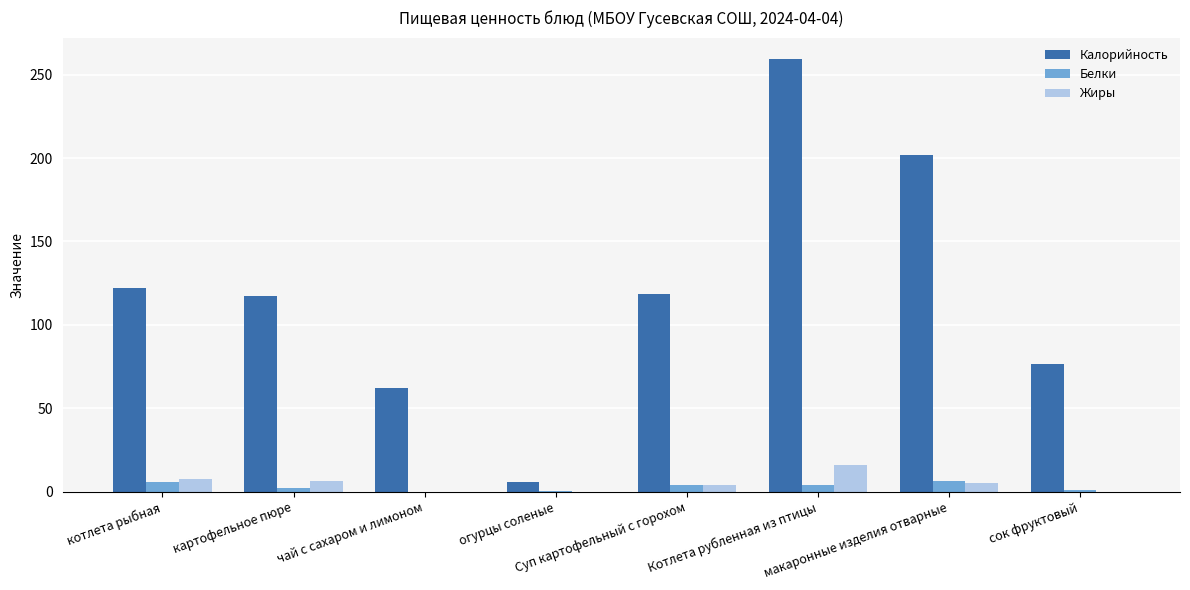

What is the maximum value shown in the chart?

259.2